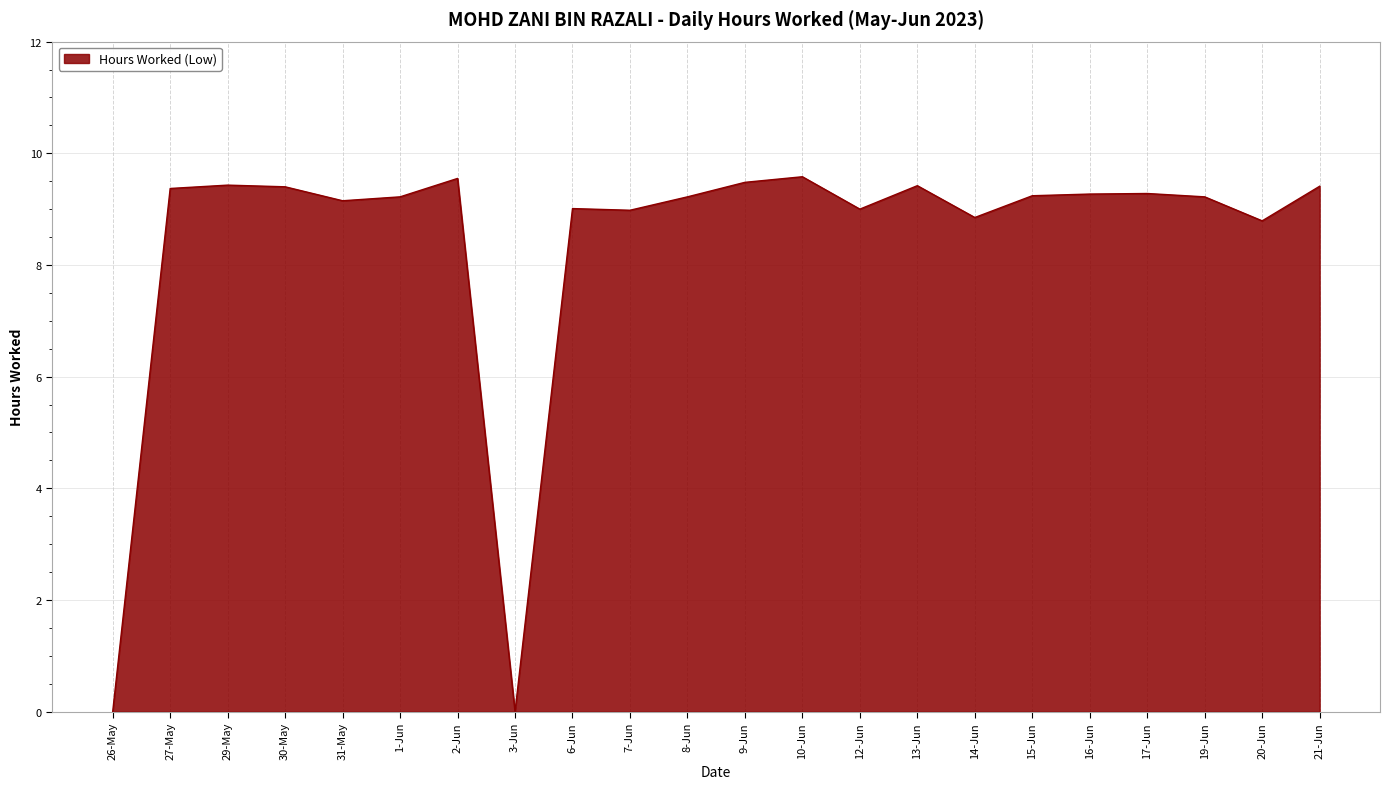

How many lines are shown in the chart?

1